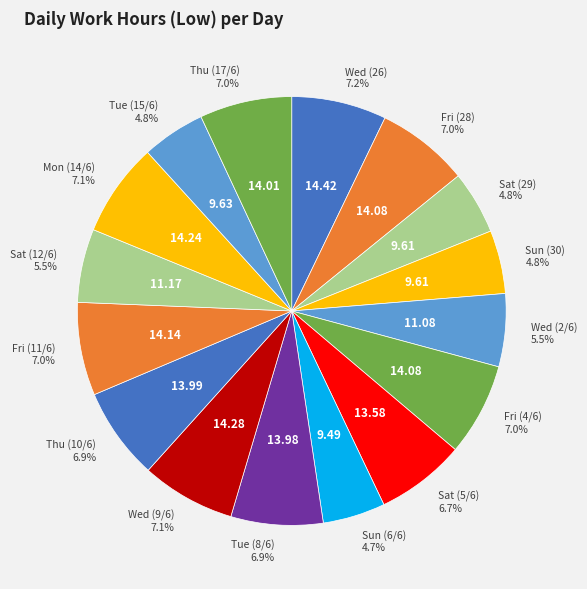

Which category has the biggest portion of the pie?

Wed (26)